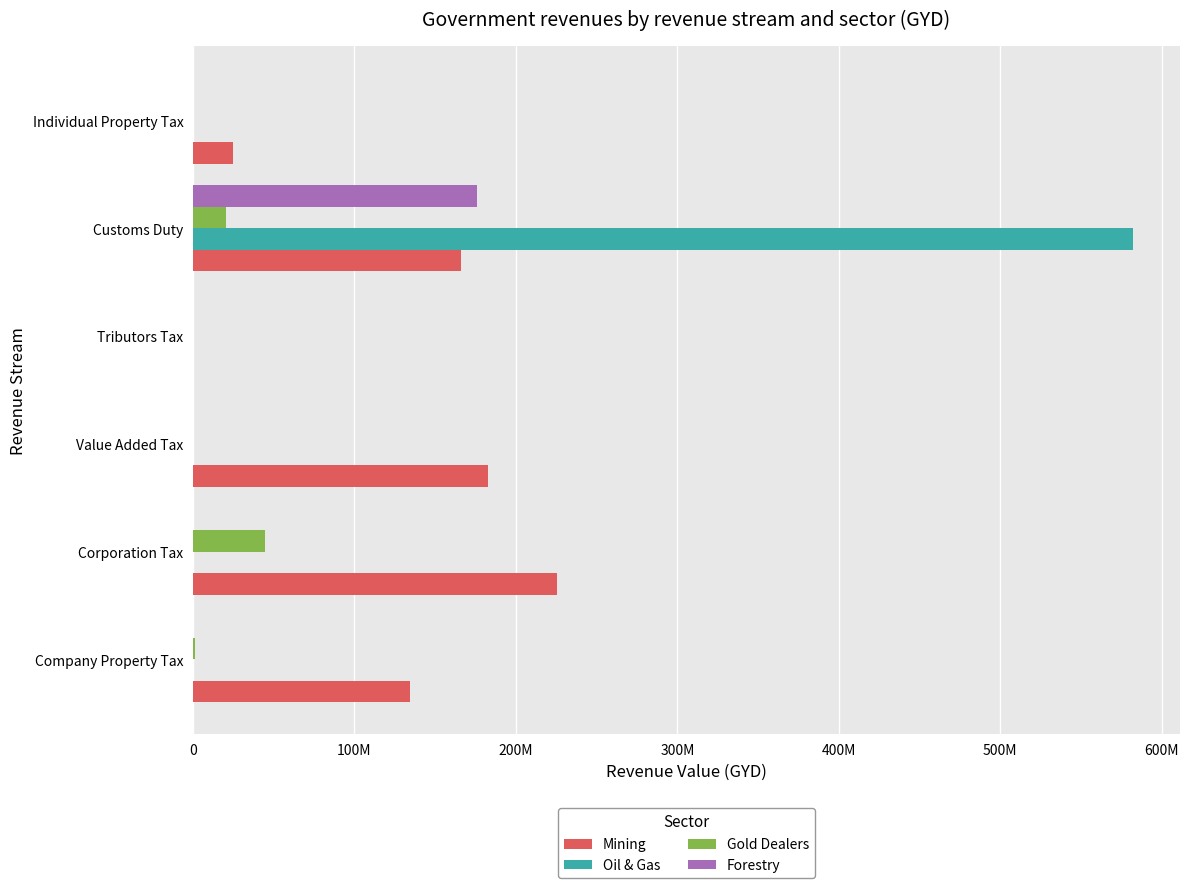

What is the highest value of the Oil & Gas series?

582074071